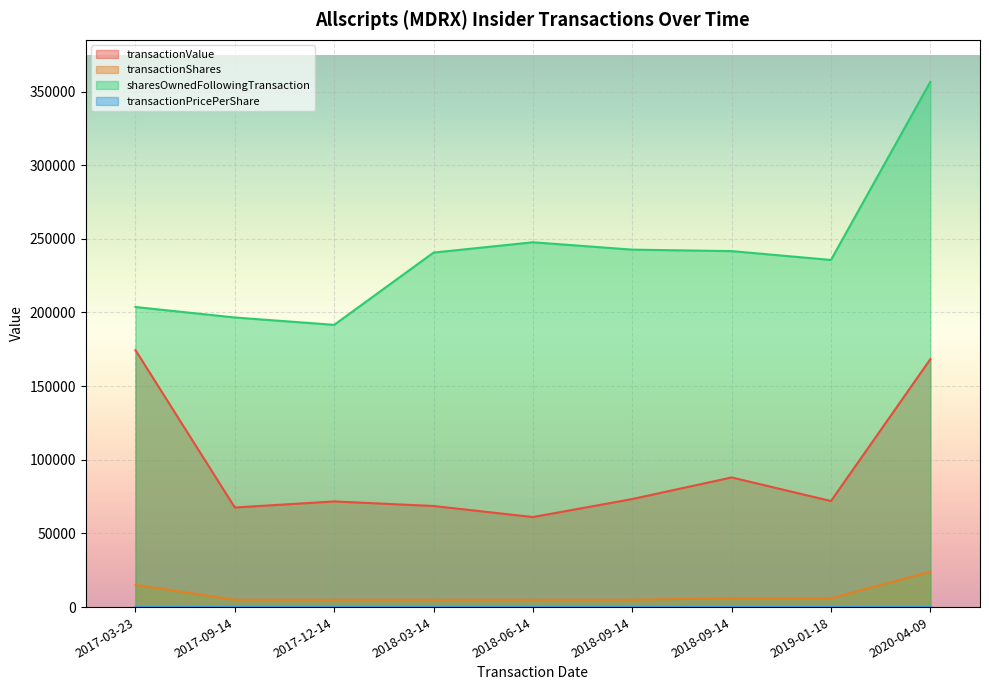

What is the value of the transactionPricePerShare point at the 7th from the left?

14.7